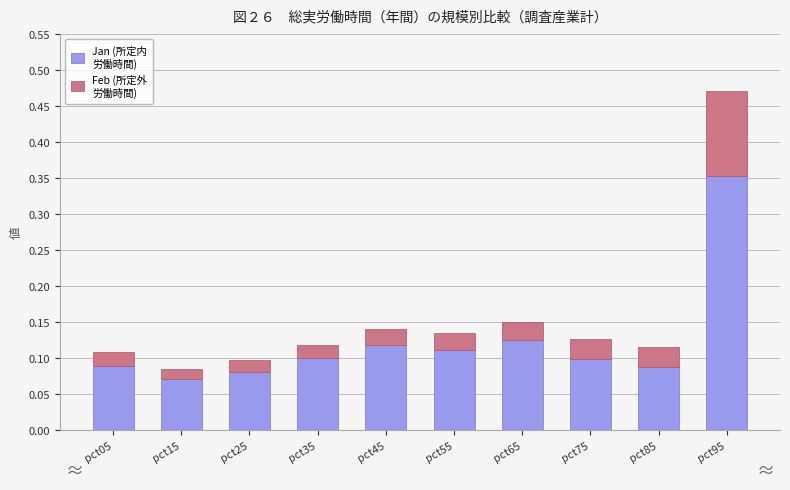

At which category is the sum across all series the highest?

pct95